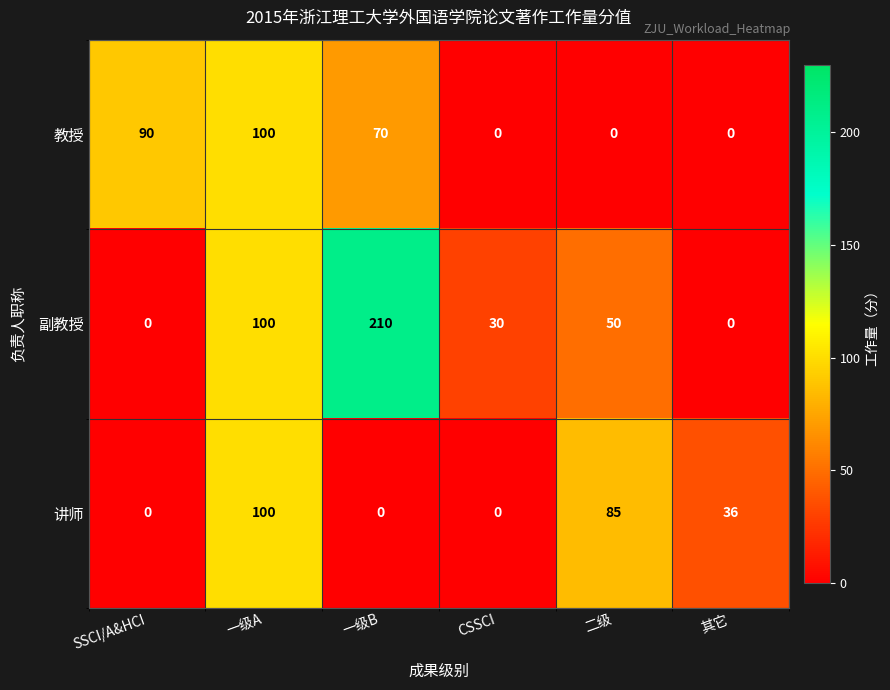

Which category has the highest value in the 教授 series?

一级A